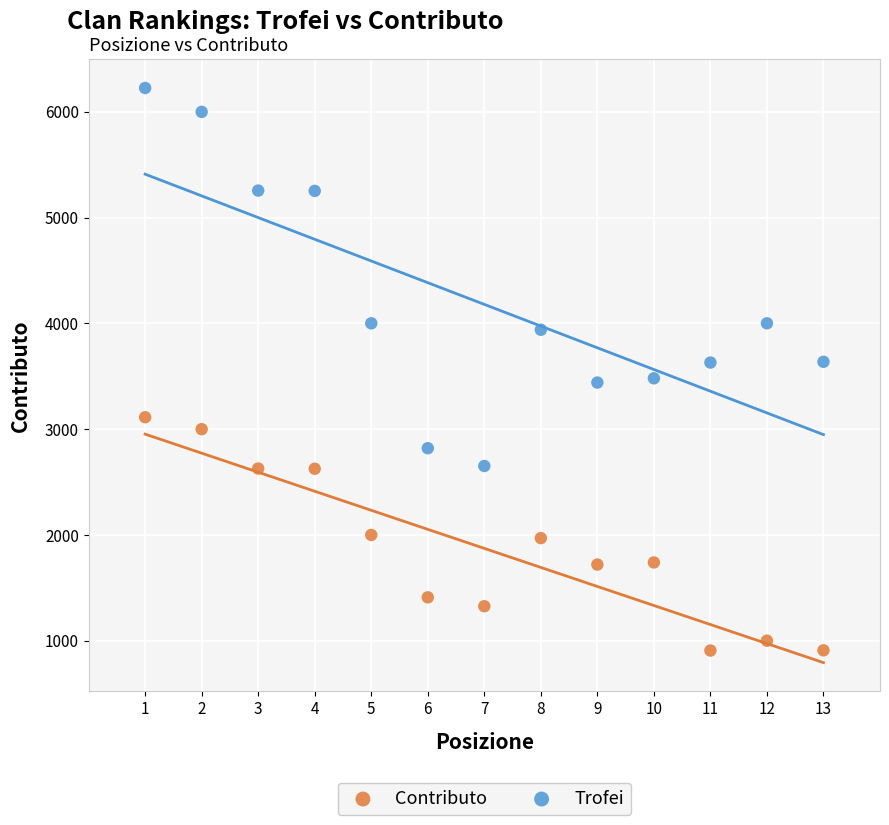

Across all data points, what is the range of X values (max minus min)?

12